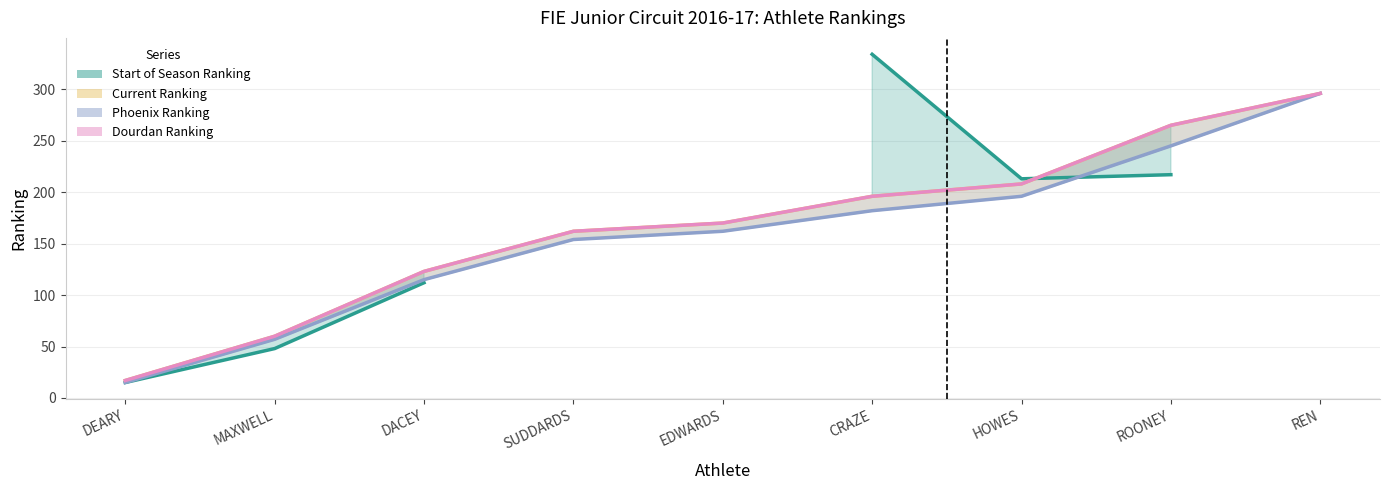

What is the label of the 2nd point from the left?

MAXWELL